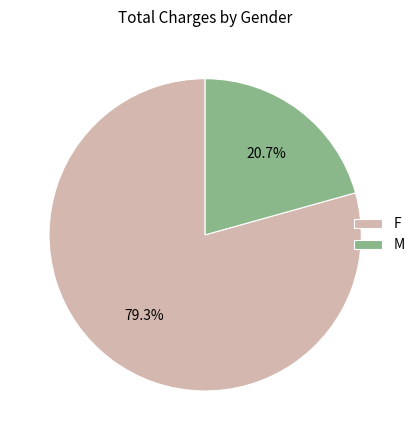

Approximately how many times larger is the value at F compared to M?

3.8